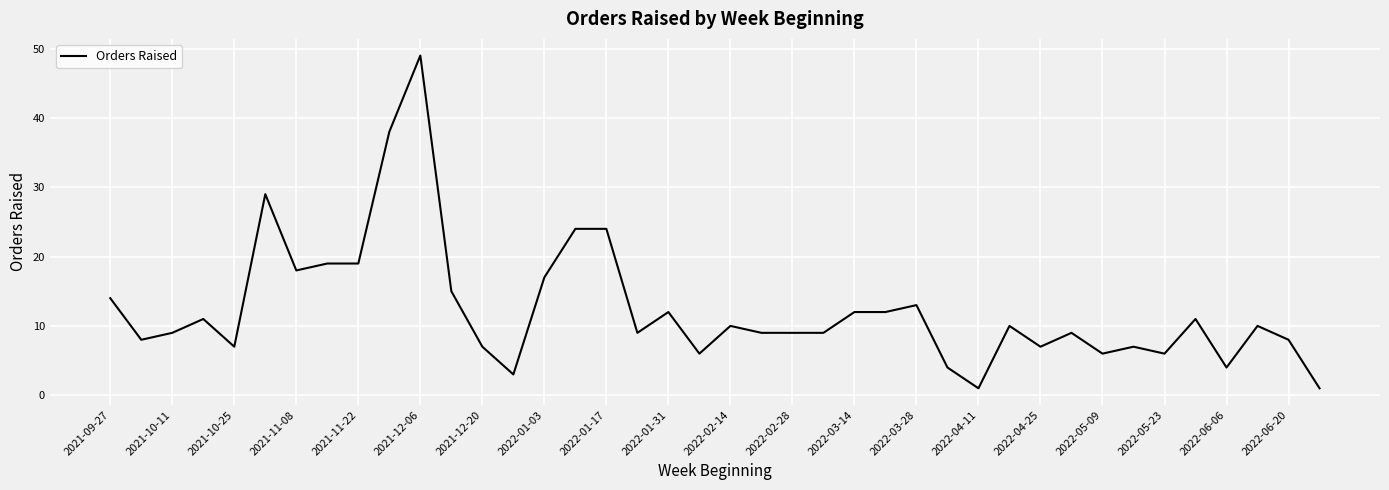

What is the greatest value displayed?

49